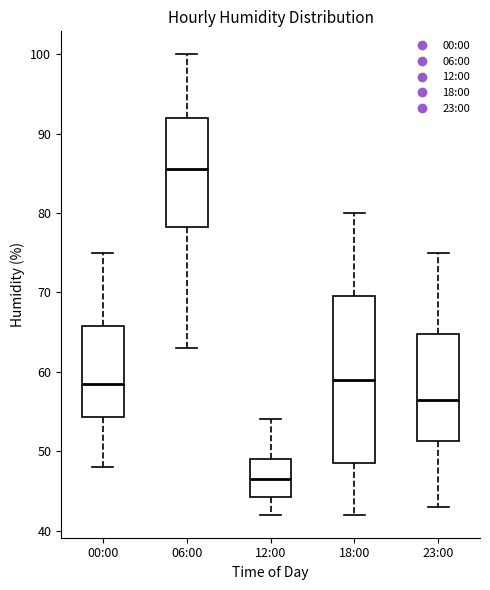

Which box's median line is the lowest?

12:00